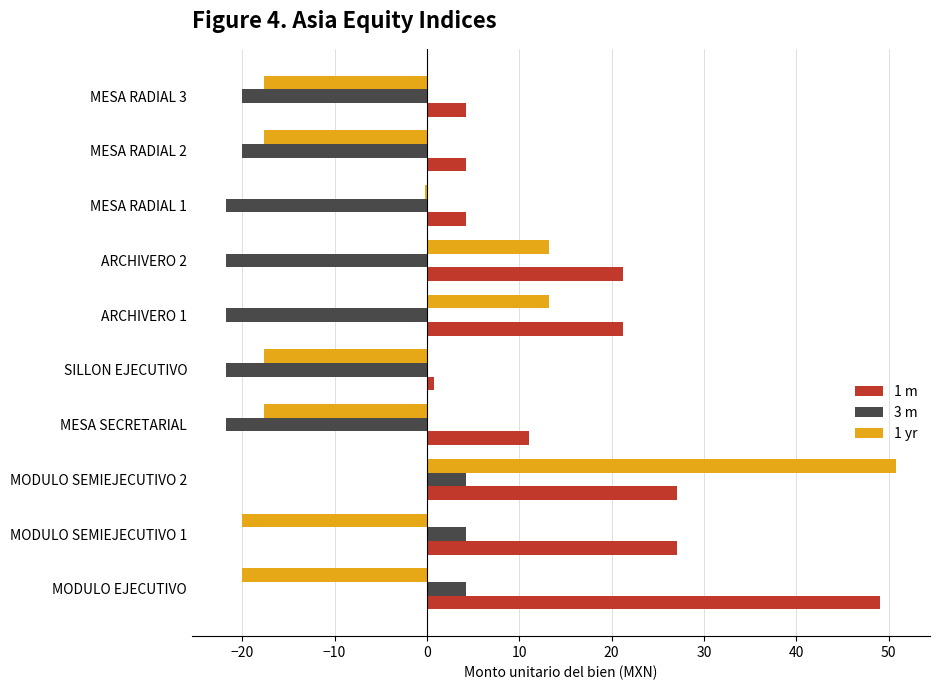

What is the sum of the 1 m values at MODULO SEMIEJECUTIVO 2 and MESA RADIAL 2?

31.3